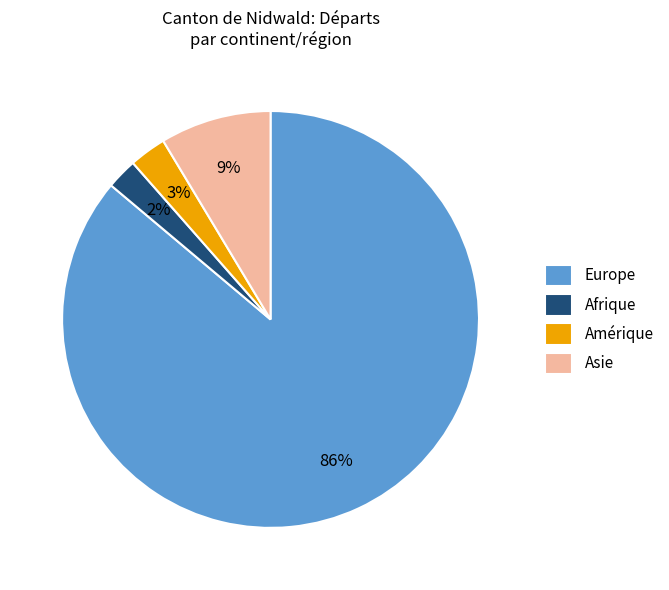

Which category has the biggest portion of the pie?

Europe